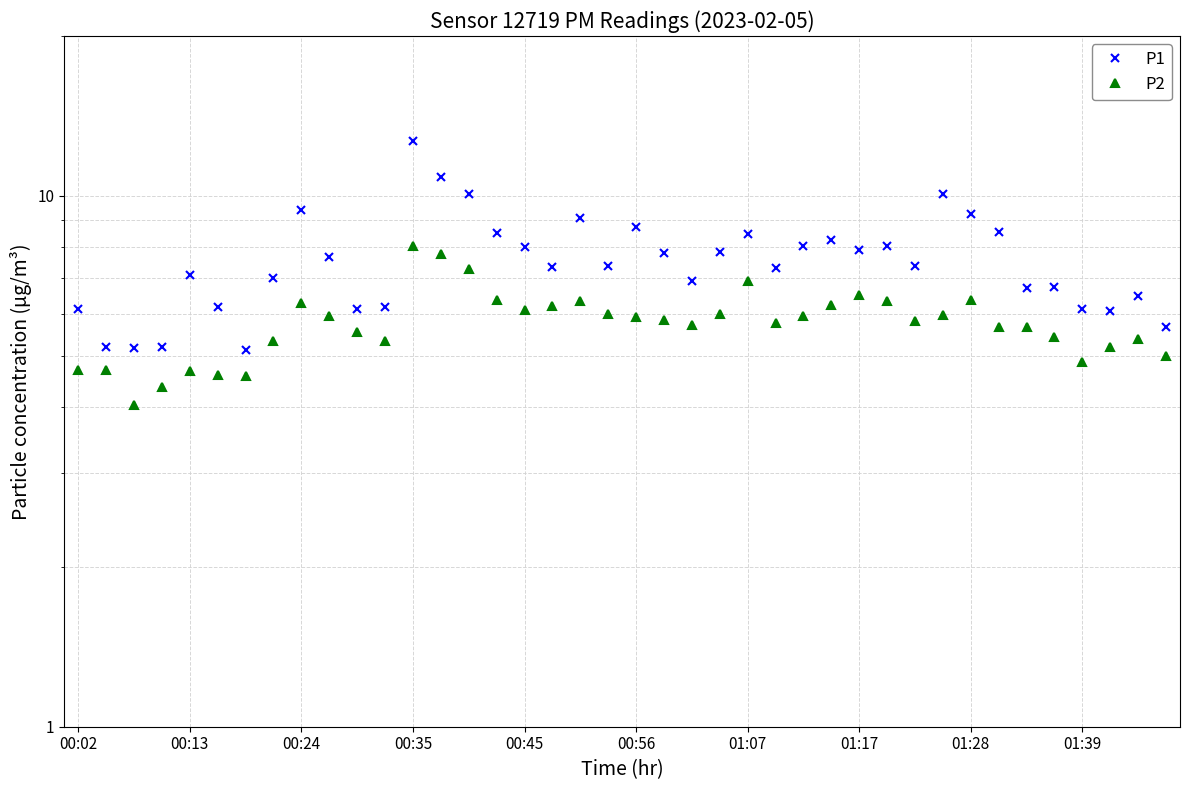

The P2 series shows 6.0 at 19. True or false?

True